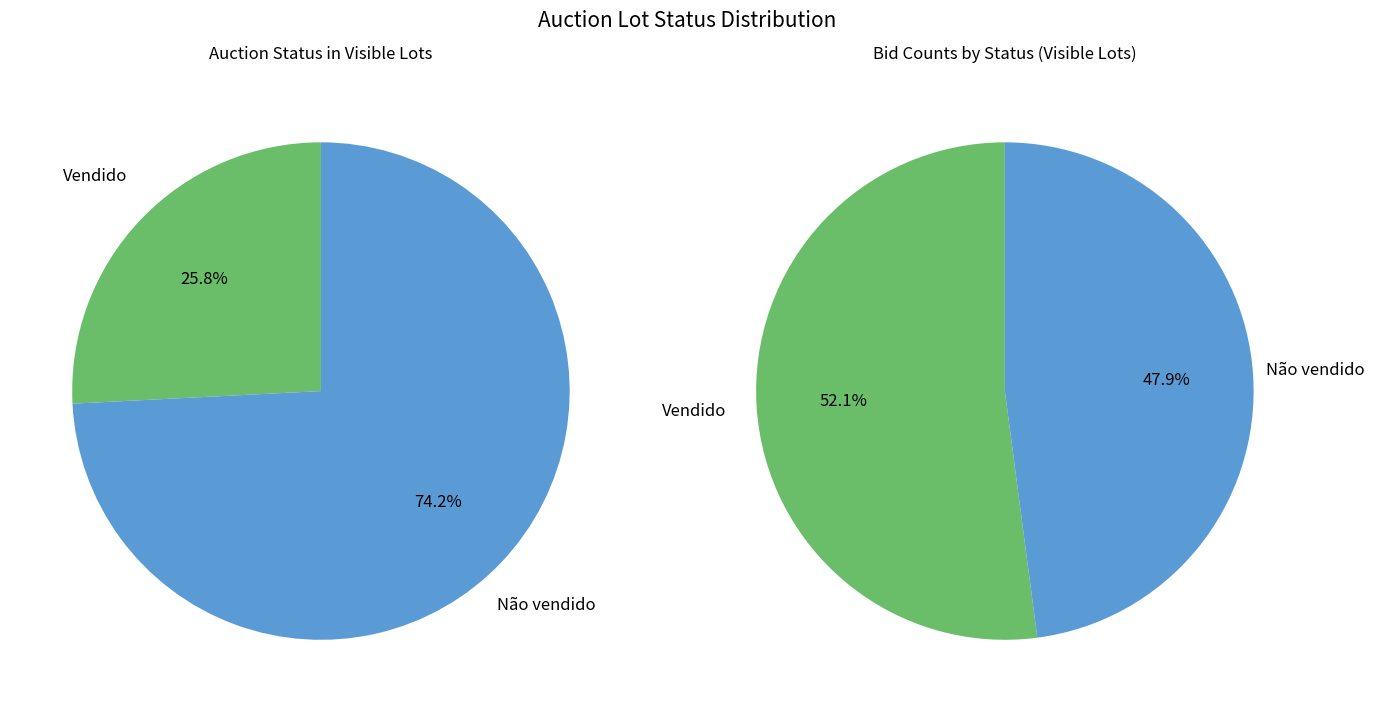

Which category has the biggest portion of the pie?

Não vendido